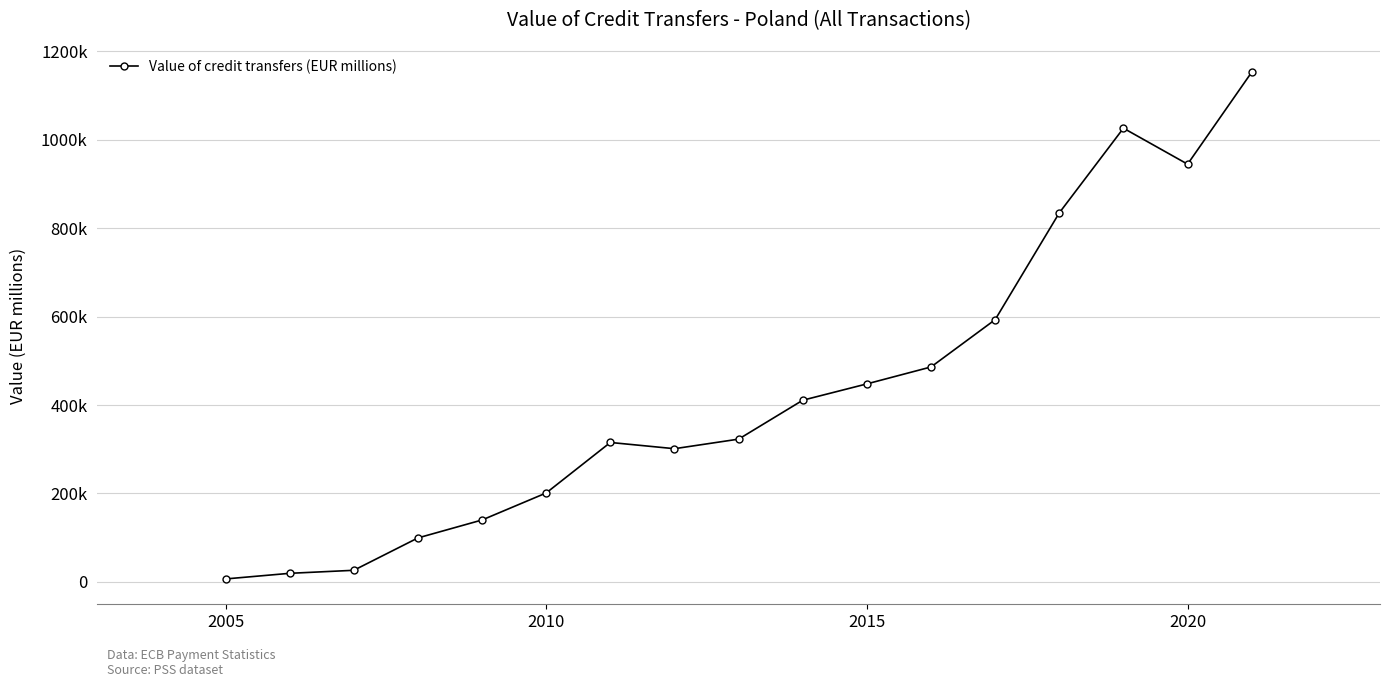

Does the chart have visible grid lines?

Yes